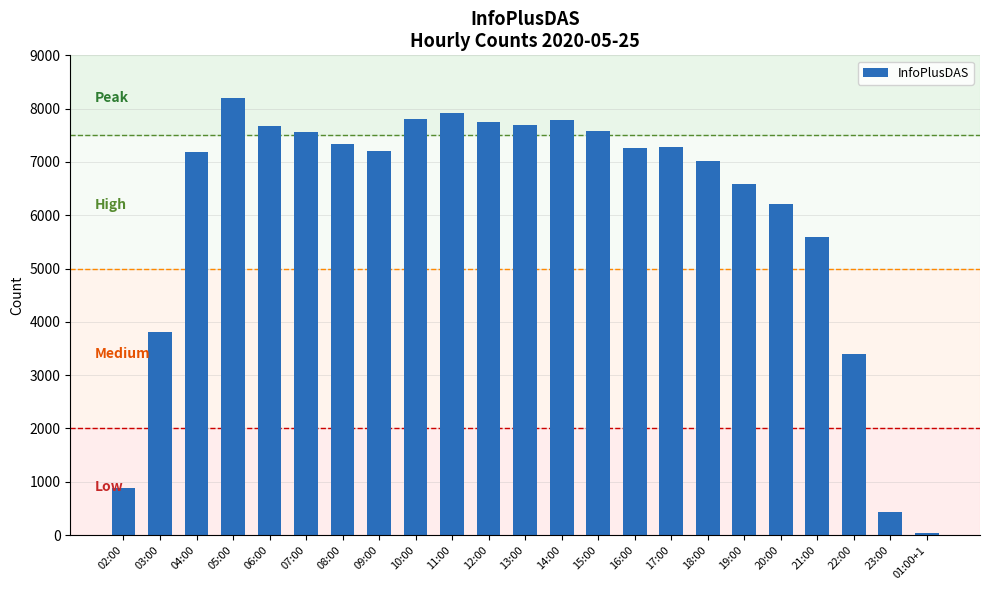

What is the smallest value displayed?

31